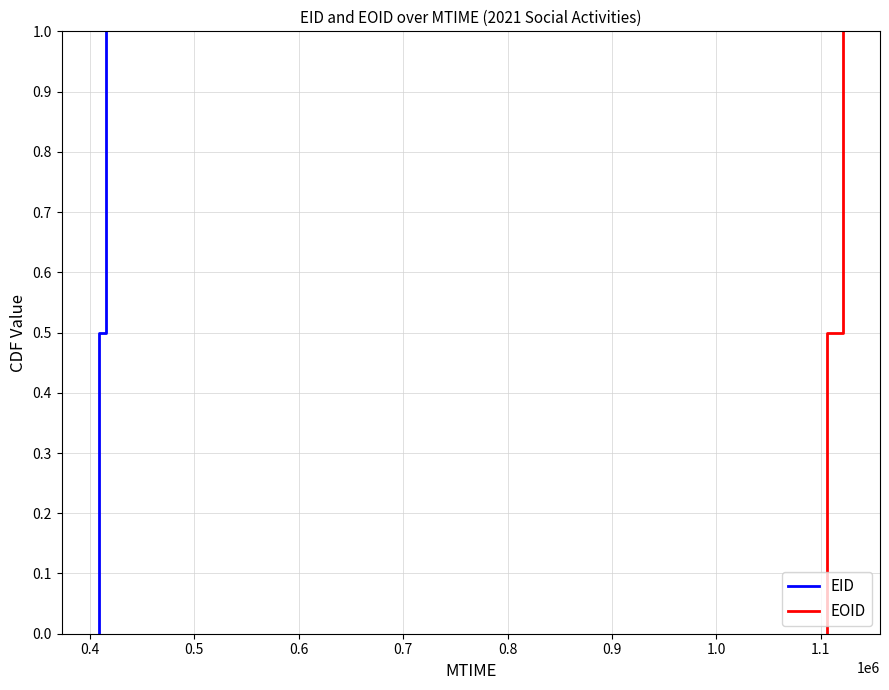

What are all the series names shown in the legend?

EID, EOID